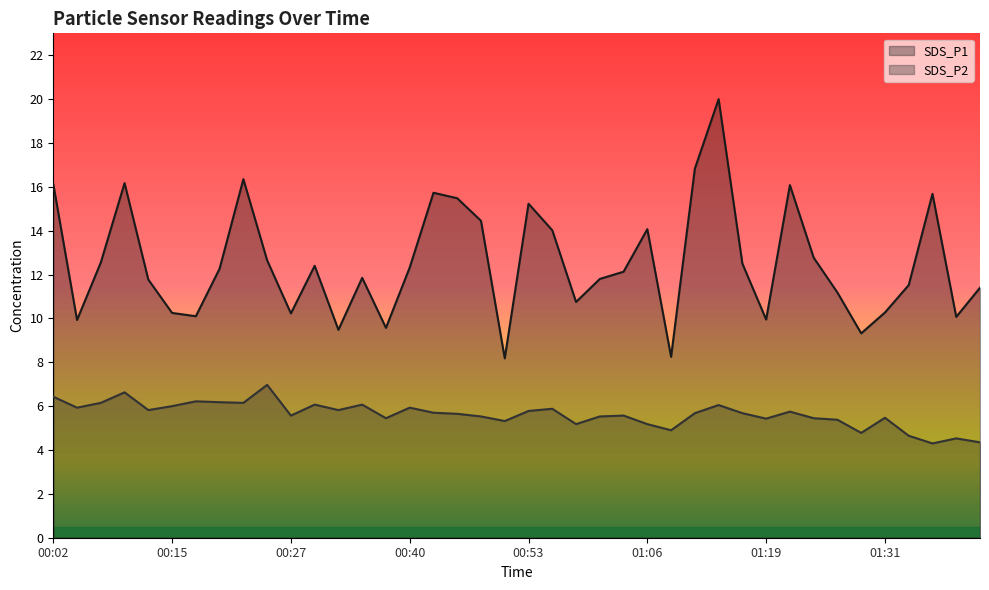

Reading left to right, list all the values displayed in this chart.

SDS_P1: 00:02=16.1	00:05=9.9	00:07=12.6	00:10=16.2	00:12=11.8	00:15=10.2	00:17=10.1	00:20=12.3	00:22=16.4	00:25=12.7	00:27=10.2	00:30=12.4	00:33=9.5	00:35=11.8	00:38=9.6	00:40=12.3	00:43=15.7	00:45=15.5	00:48=14.4	00:50=8.2	00:53=15.2	00:55=14.0	00:58=10.8	01:00=11.8	01:03=12.1	01:06=14.1	01:08=8.2	01:11=16.8	01:13=20.0	01:16=12.5	01:19=9.9	01:21=16.1	01:24=12.8	01:26=11.2	01:29=9.3	01:31=10.3	01:34=11.5	01:36=15.7	01:39=10.1	01:41=11.4
SDS_P2: 00:02=6.4	00:05=5.9	00:07=6.2	00:10=6.6	00:12=5.8	00:15=6.0	00:17=6.2	00:20=6.2	00:22=6.2	00:25=7.0	00:27=5.6	00:30=6.1	00:33=5.8	00:35=6.1	00:38=5.5	00:40=5.9	00:43=5.7	00:45=5.7	00:48=5.5	00:50=5.3	00:53=5.8	00:55=5.9	00:58=5.2	01:00=5.5	01:03=5.6	01:06=5.2	01:08=4.9	01:11=5.7	01:13=6.0	01:16=5.7	01:19=5.4	01:21=5.8	01:24=5.5	01:26=5.4	01:29=4.8	01:31=5.5	01:34=4.7	01:36=4.3	01:39=4.5	01:41=4.3